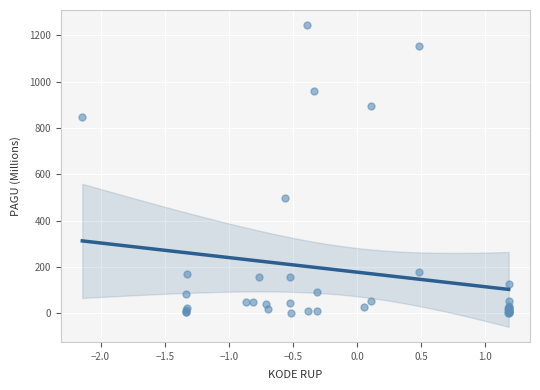

What Y value in the scatter plot is closest to 622?

499.9